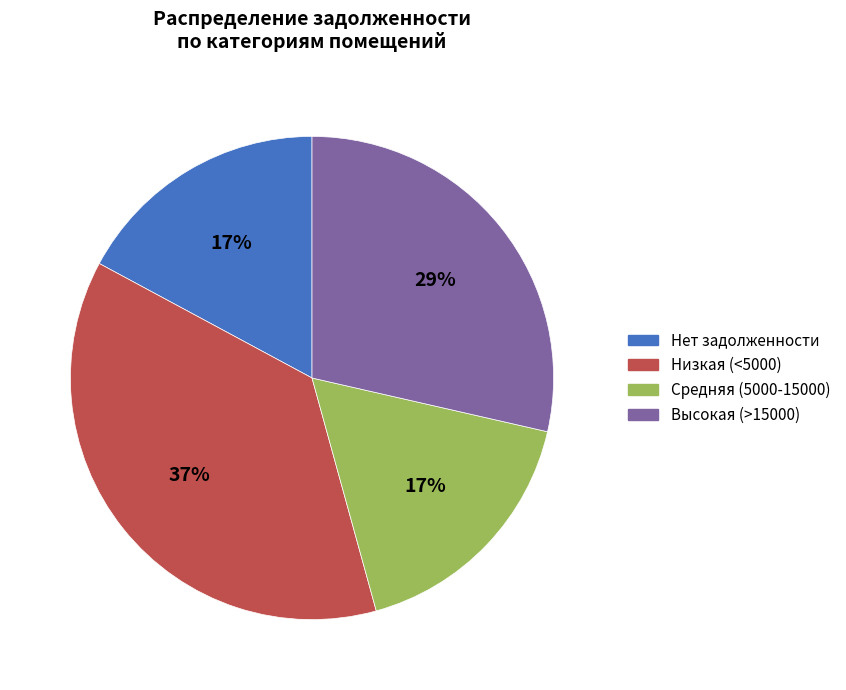

Does any single category account for the majority?

No